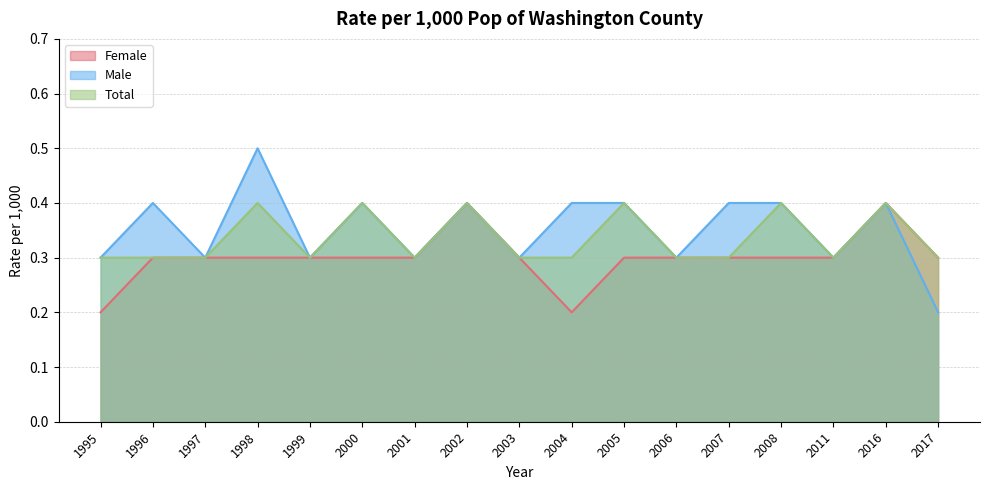

List the series in order of their overall mean, lowest first.

Female, Total, Male